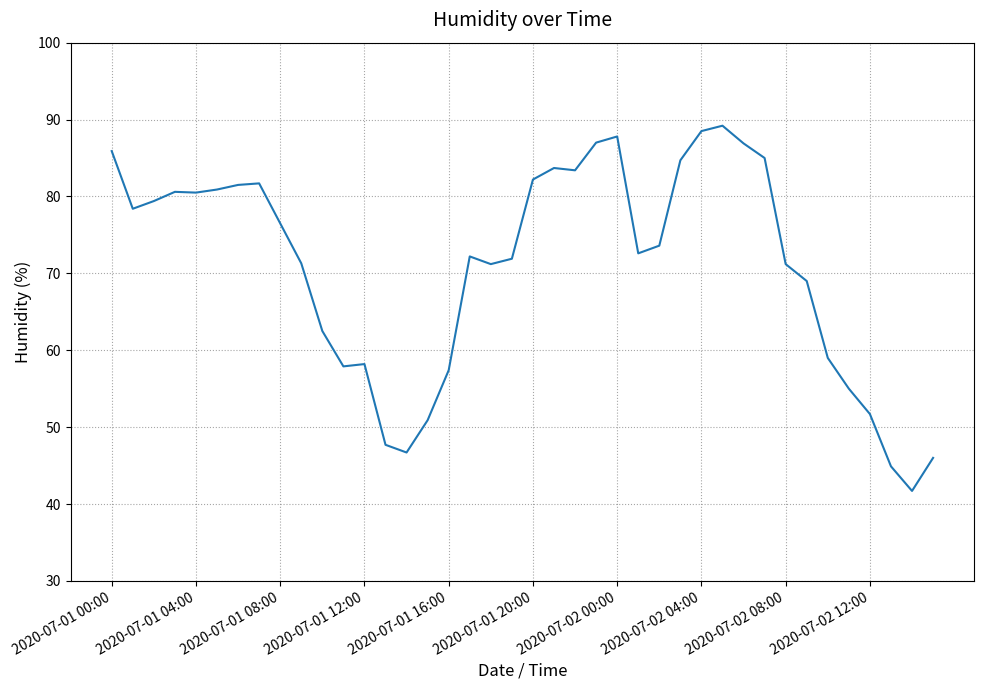

What is the difference between the maximum and minimum values?

47.5